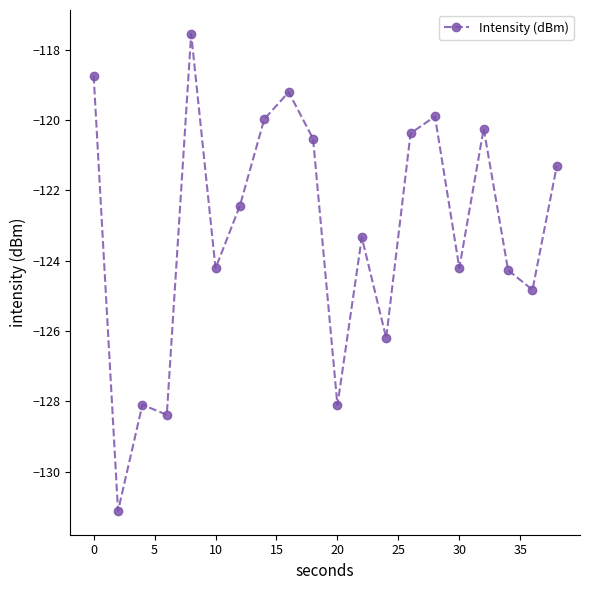

What is the difference between the second highest and second lowest values?

9.6